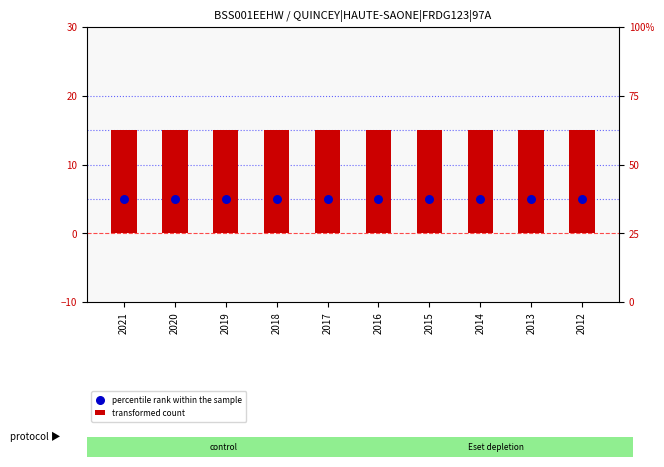

Which series contains the lowest Y value?

percentile rank within the sample